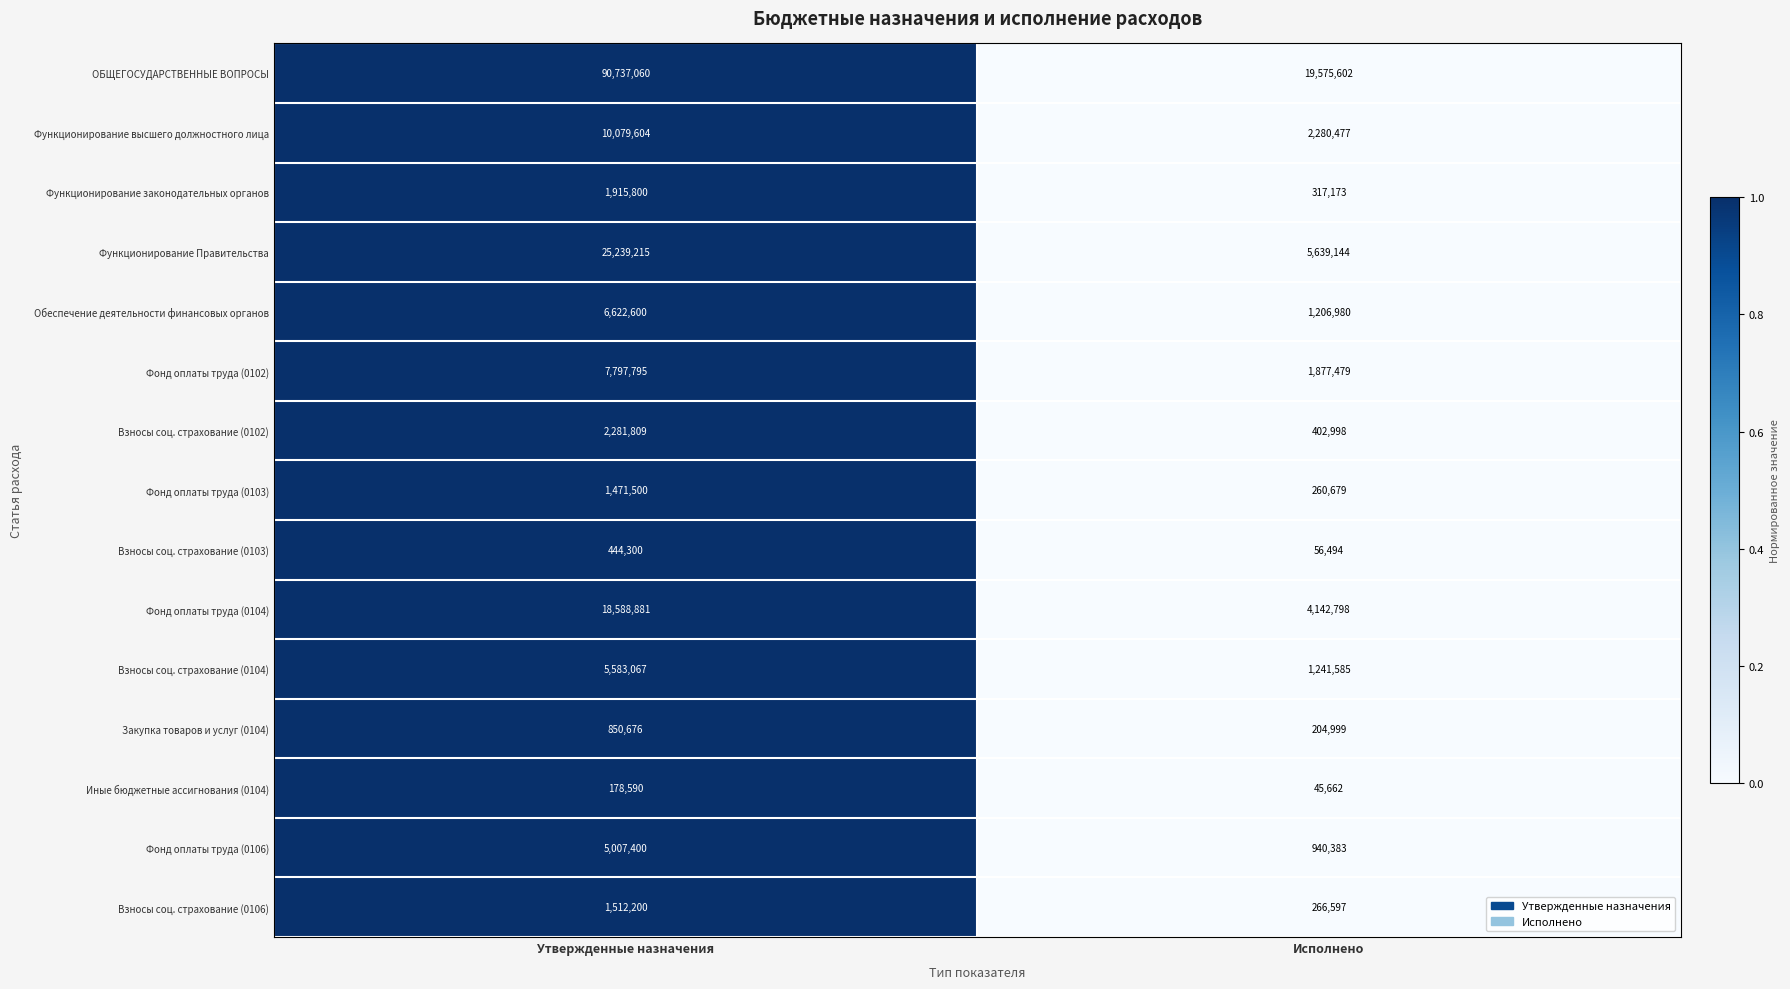

Read the ОБЩЕГОСУДАРСТВЕННЫЕ ВОПРОСЫ value at Исполнено.

19575602